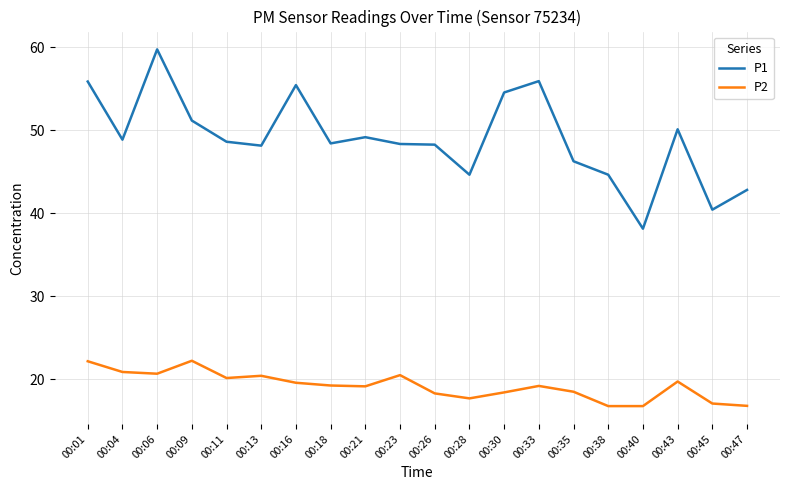

At which category does P1 reach its first local valley?

00:04